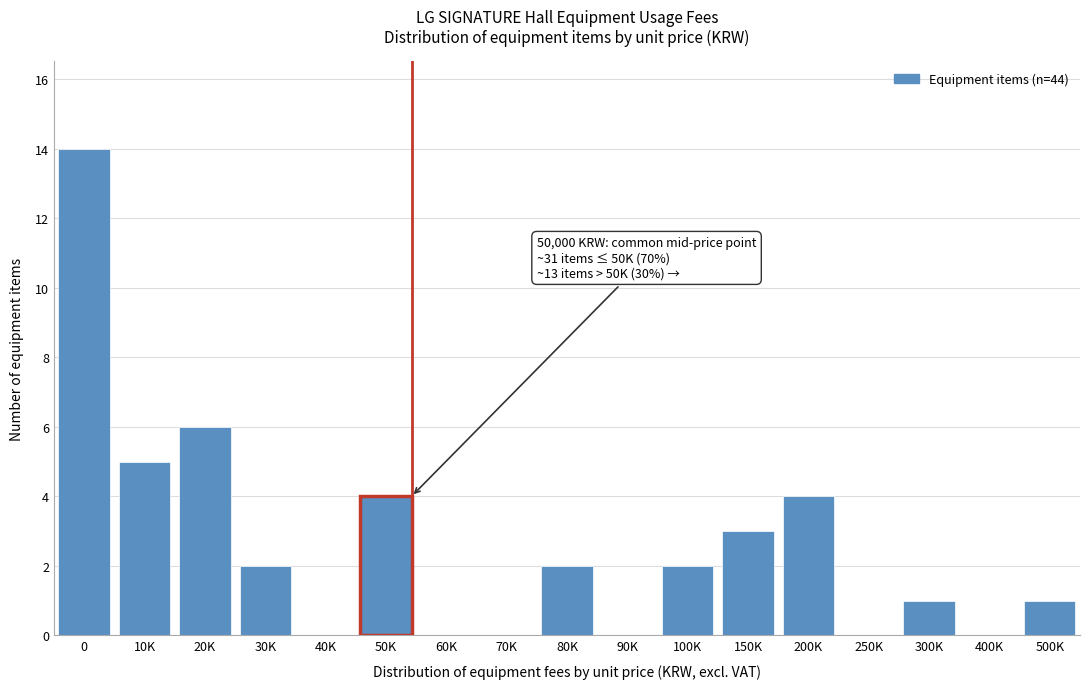

Reading right to left, transcribe all the data shown in this chart.

500K=1	400K=0	300K=1	250K=0	200K=4	150K=3	100K=2	90K=0	80K=2	70K=0	60K=0	50K=4	40K=0	30K=2	20K=6	10K=5	0=14